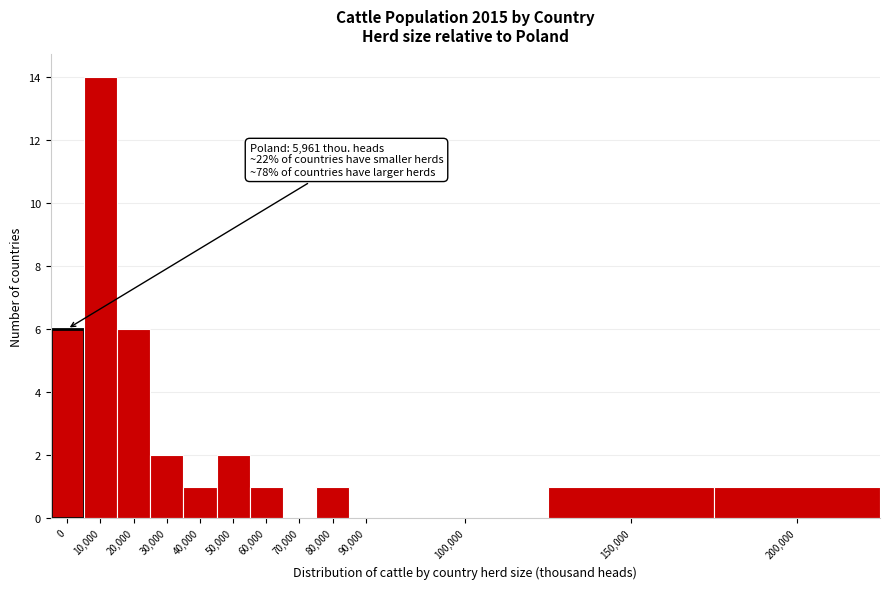

Reading left to right, what are all the values shown in this chart?

0=6	10,000=14	20,000=6	30,000=2	40,000=1	50,000=2	60,000=1	70,000=0	80,000=1	90,000=0	100,000=0	150,000=1	200,000=1